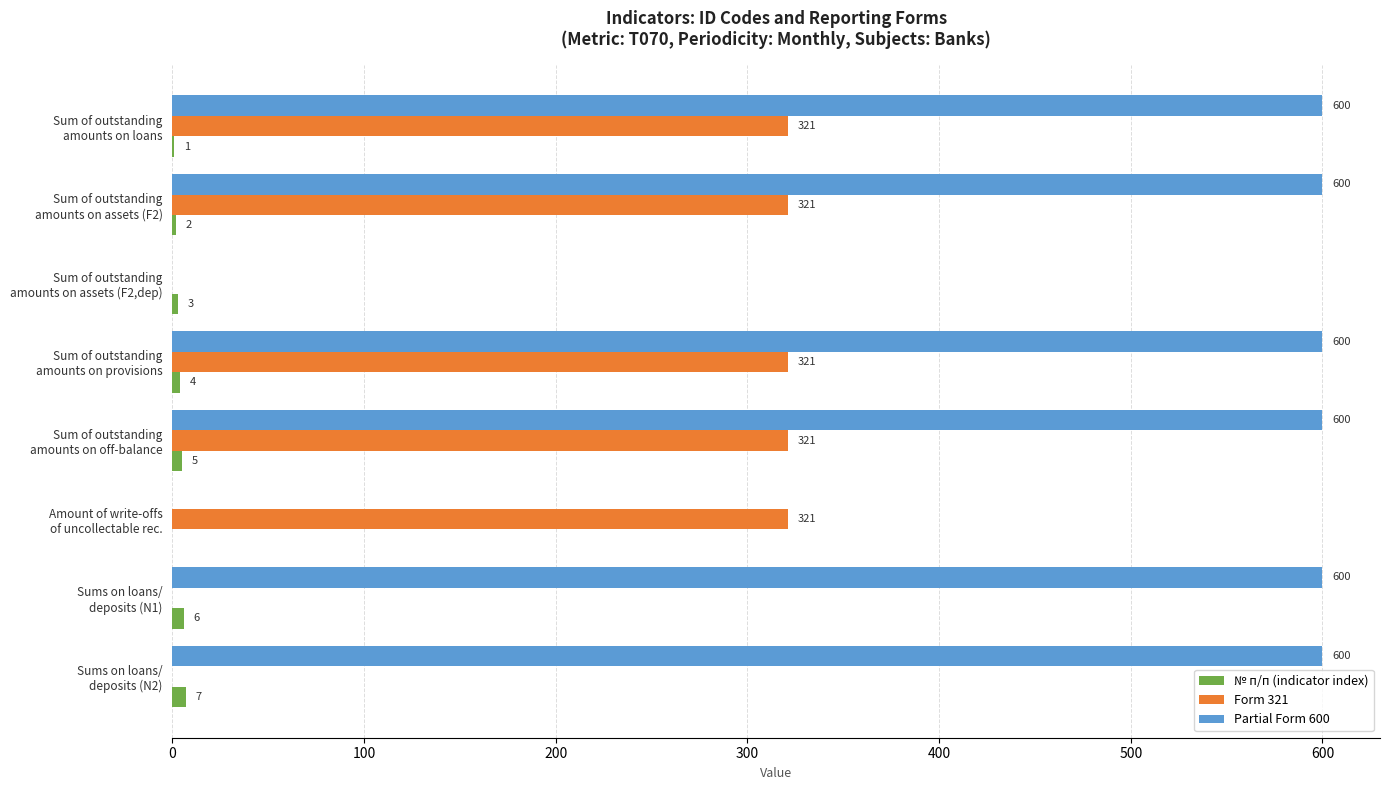

At which label is № п/п (indicator index) closest to 3?

Sum of outstanding
amounts on assets (F2,dep)